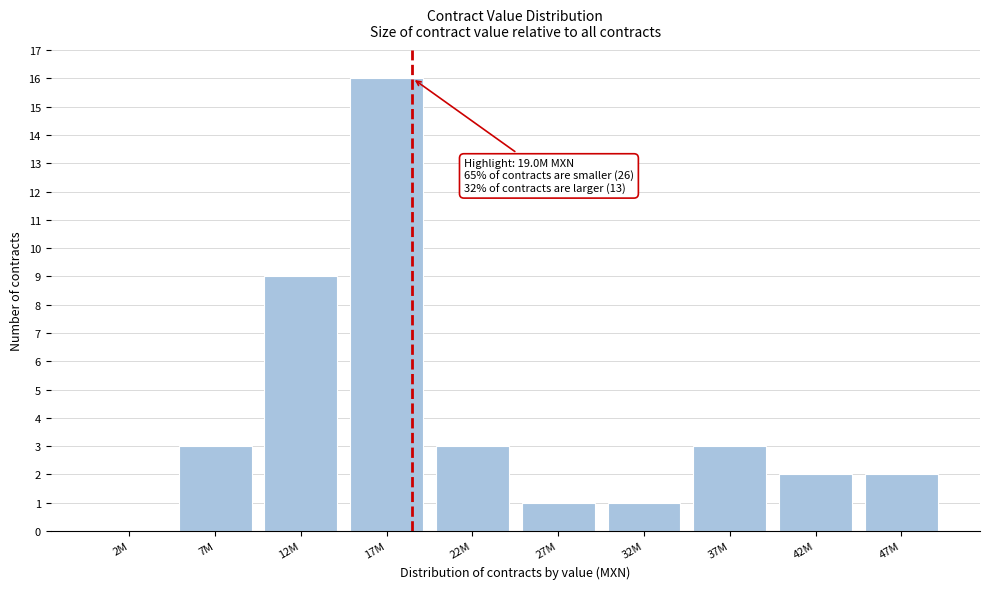

Reading left to right, extract all data points from this chart.

2M=0	7M=3	12M=9	17M=16	22M=3	27M=1	32M=1	37M=3	42M=2	47M=2